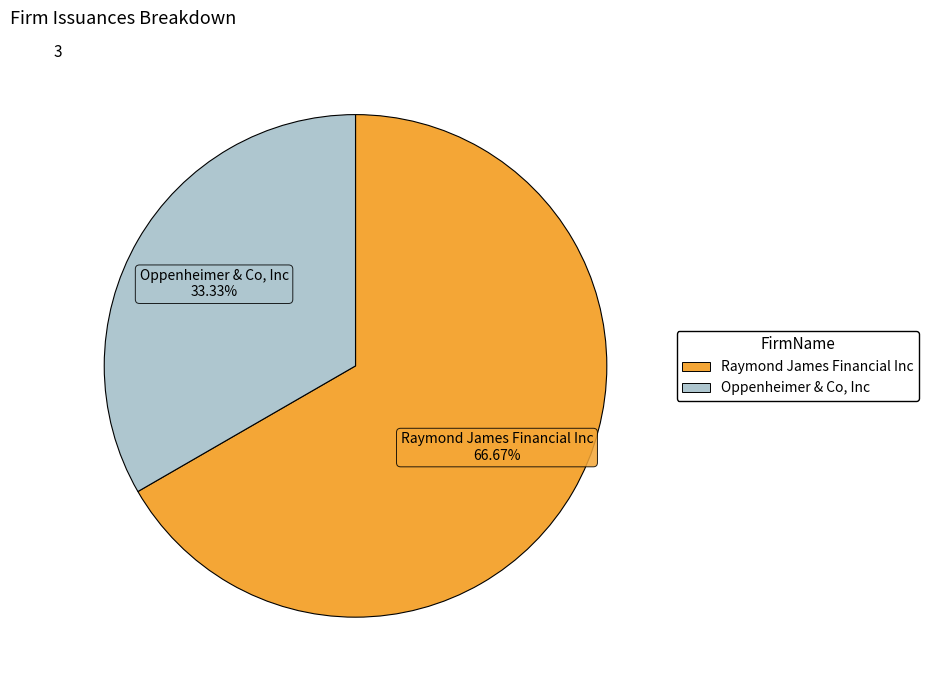

How many segments does this pie chart have?

2